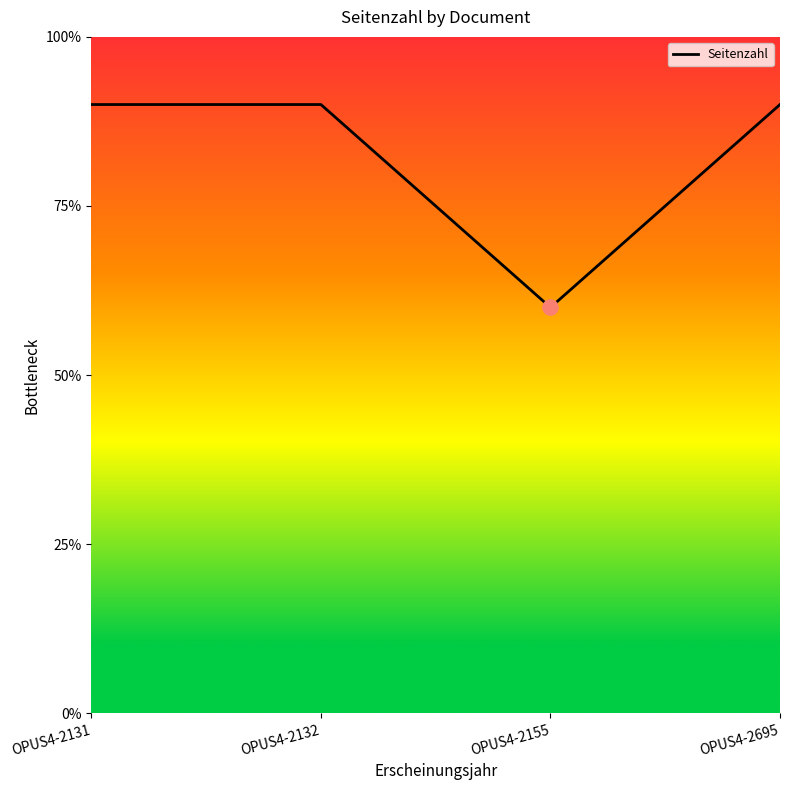

What is the ratio of the value at OPUS4-2131 to the value at OPUS4-2155?

1.5